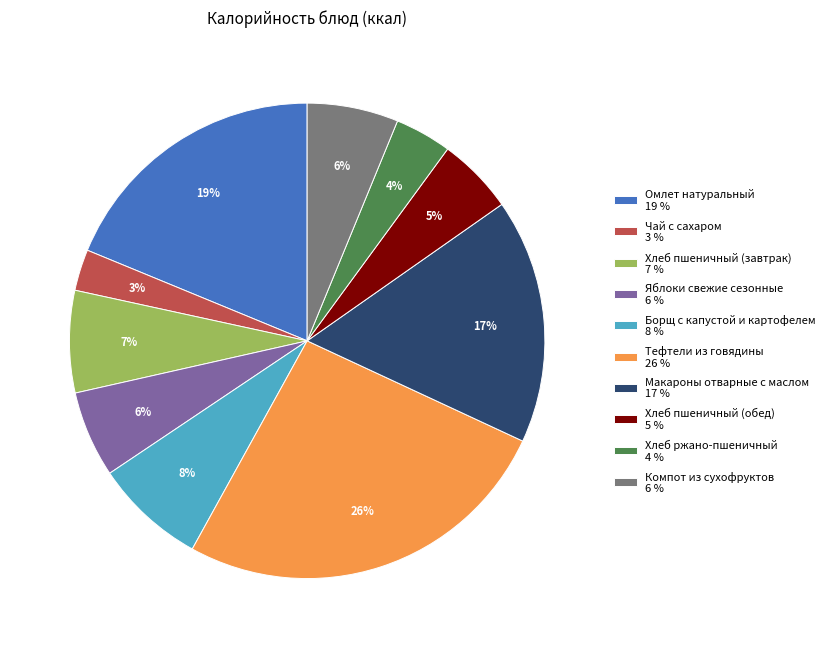

Which category has the smallest portion of the pie?

Чай с сахаром